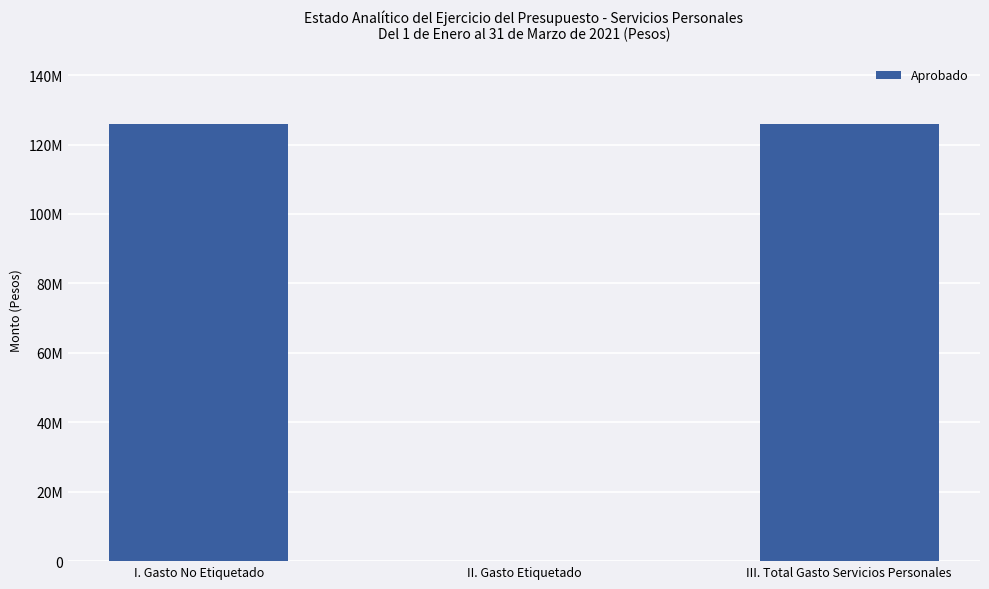

How many values are below 126017941?

1